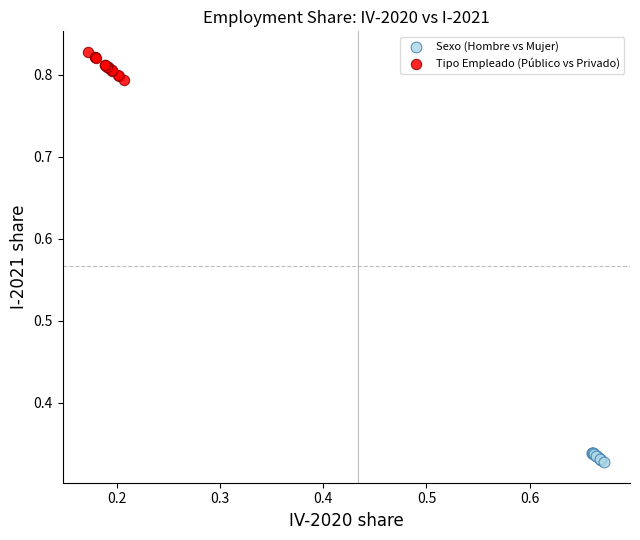

Which series contains the highest Y value?

Tipo Empleado (Público vs Privado)